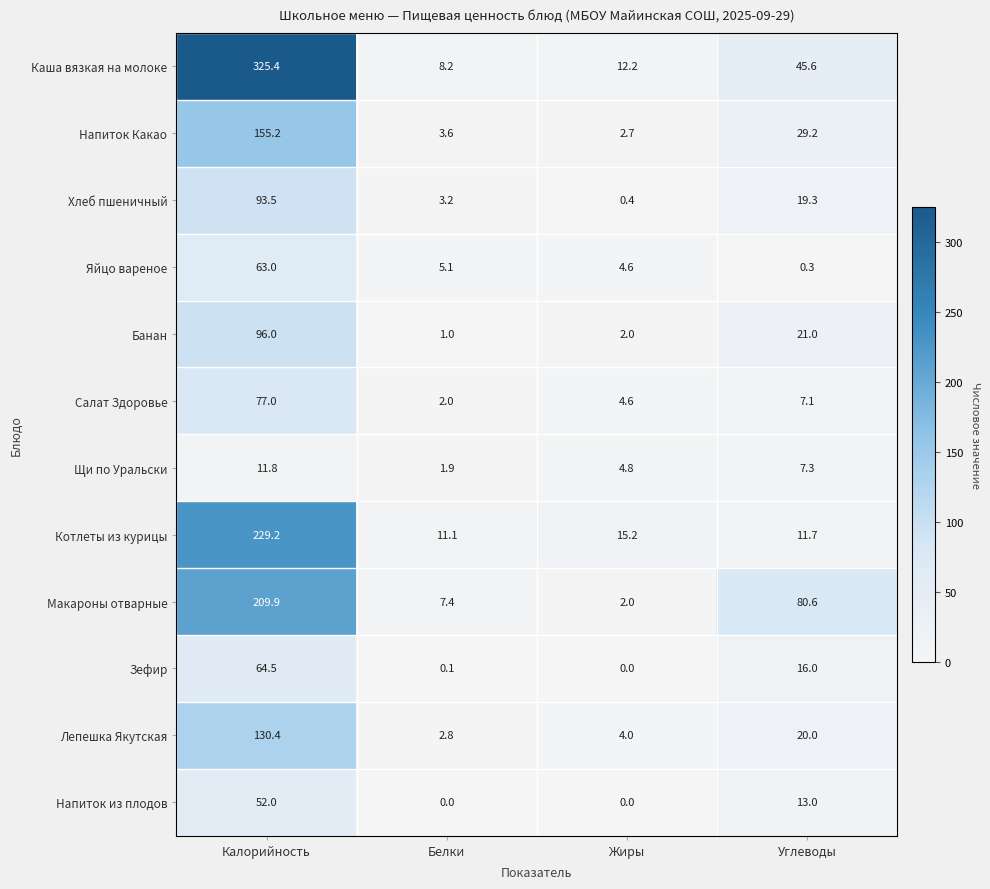

List the labels in order of Зефир value, largest first.

Калорийность, Углеводы, Белки, Жиры